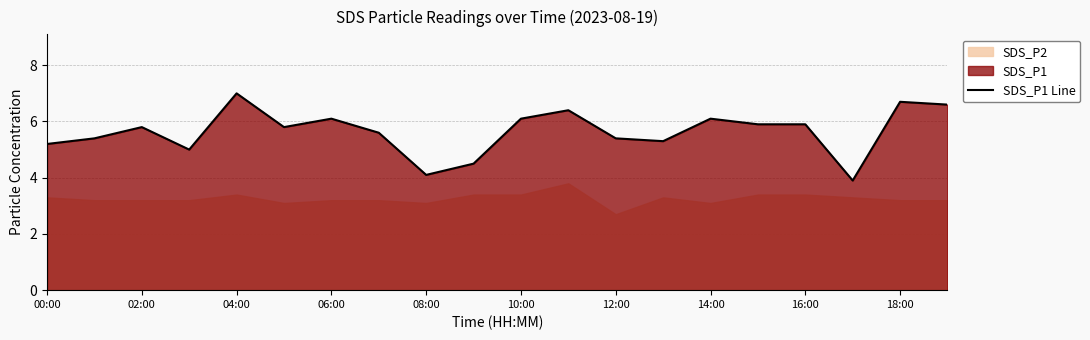

Count the number of values greater than 5.

16